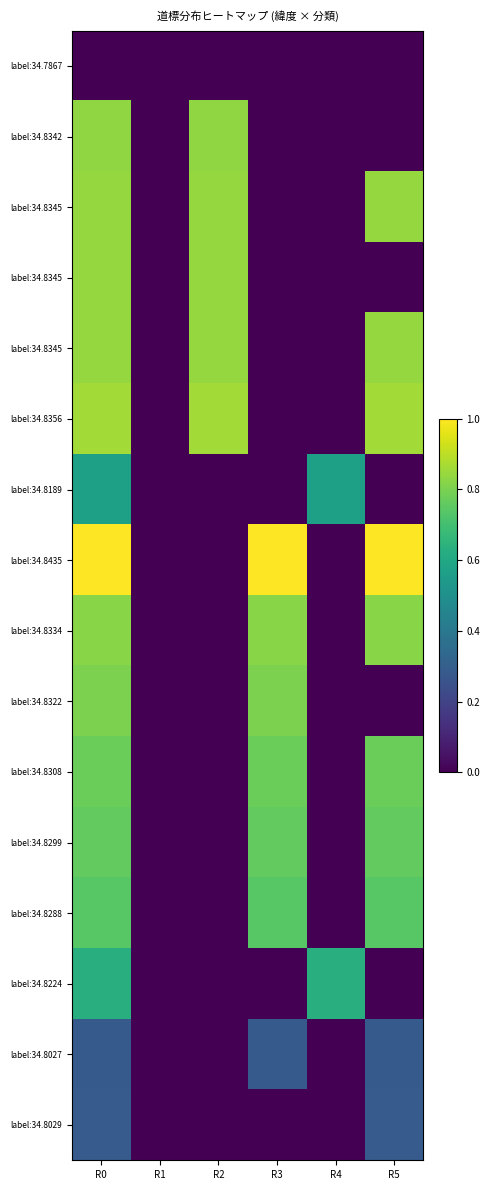

Between R2 and R5, which is larger?

R2